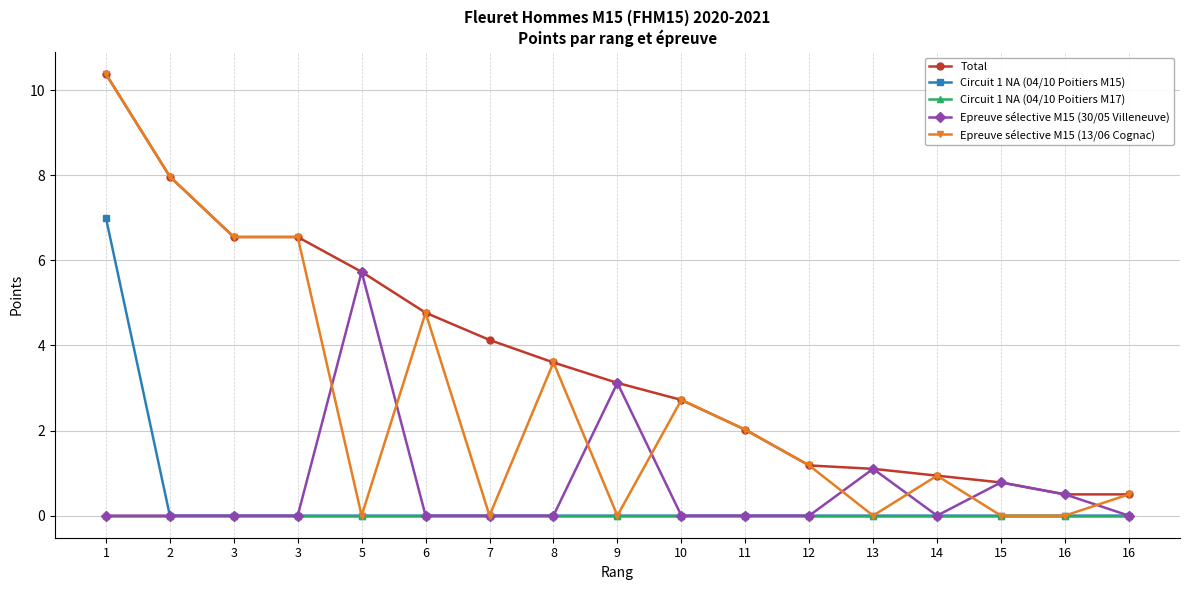

List the labels in order of Circuit 1 NA (04/10 Poitiers M15) value, smallest first.

2, 3, 3, 5, 6, 7, 8, 9, 10, 11, 12, 13, 14, 15, 16, 16, 1